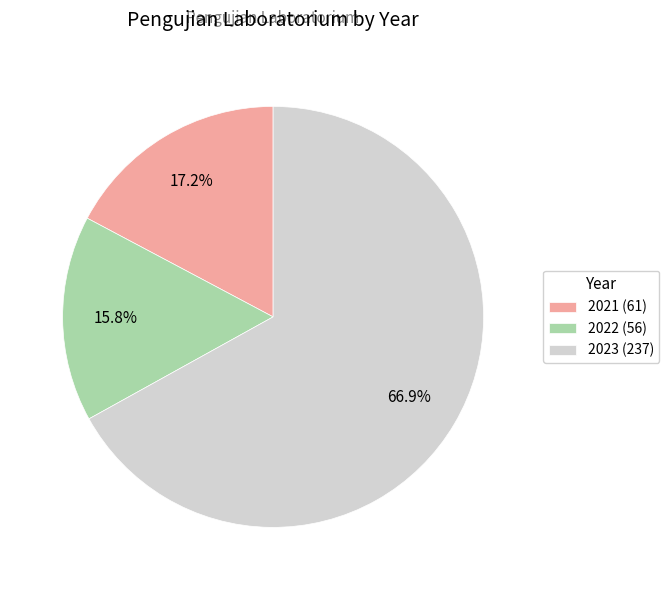

How many slices are in this pie chart?

3